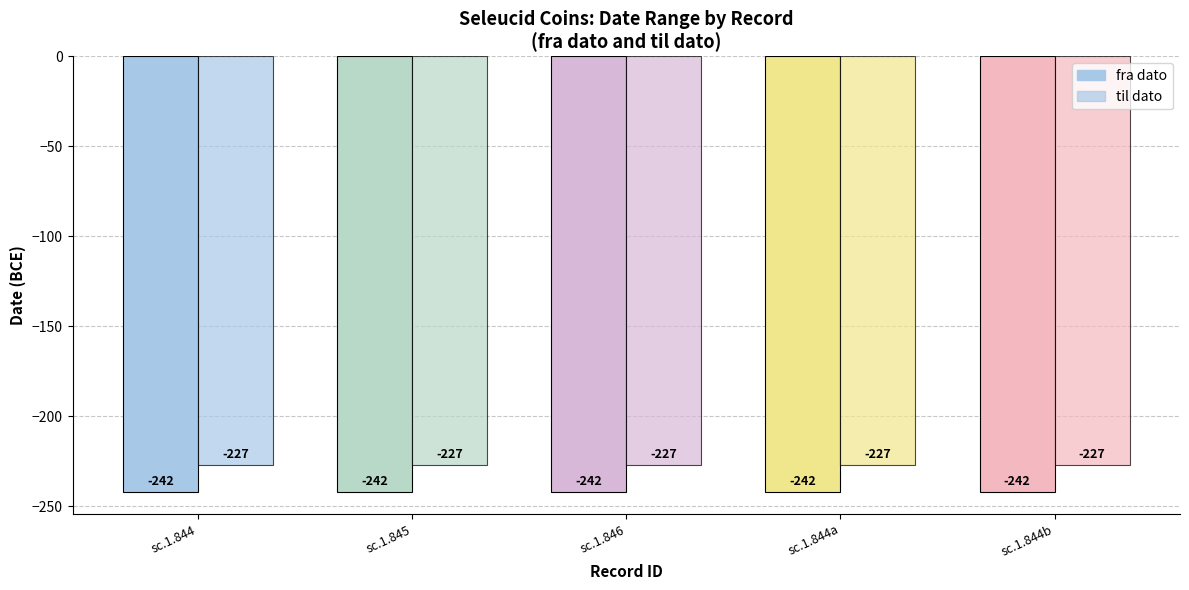

How many series are shown in this chart?

2